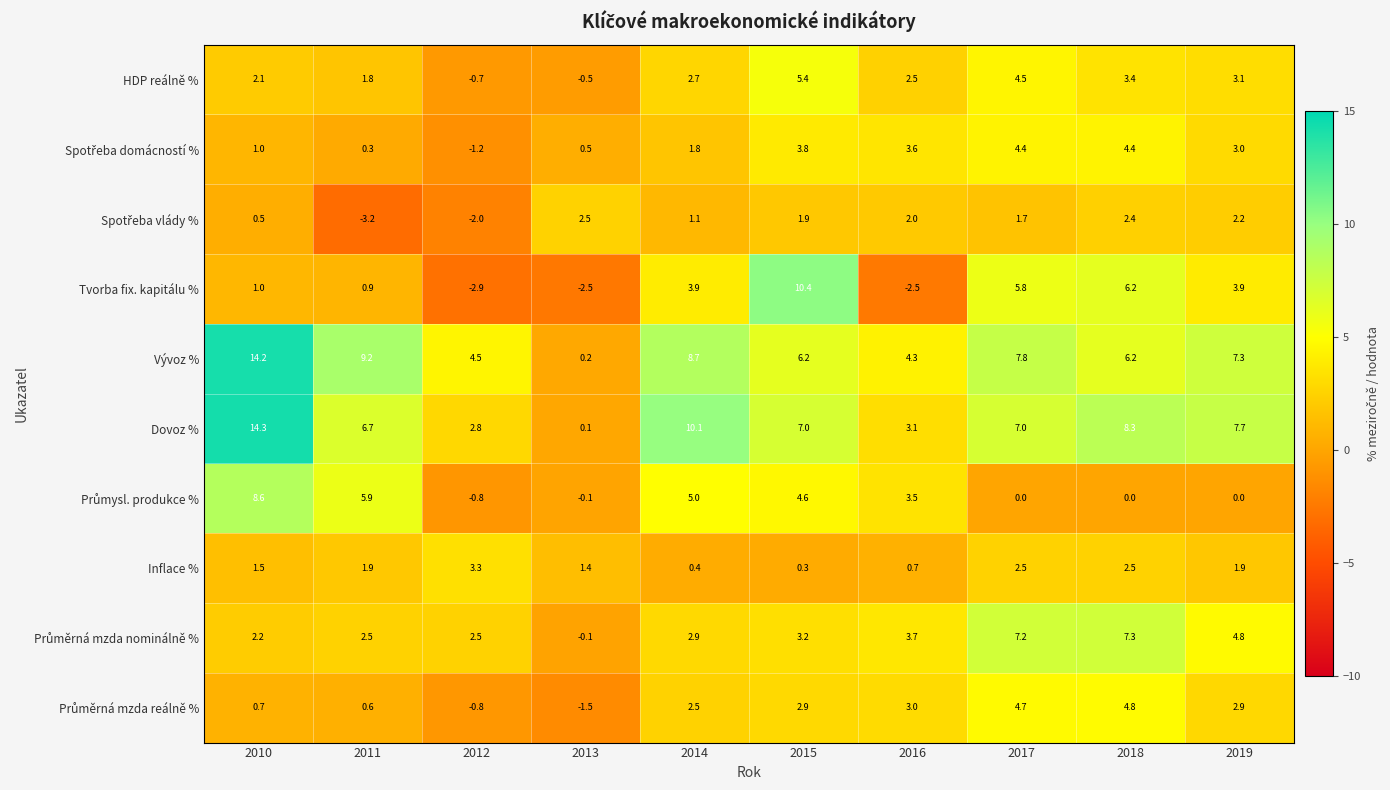

At which category is the sum across all series the highest?

2010